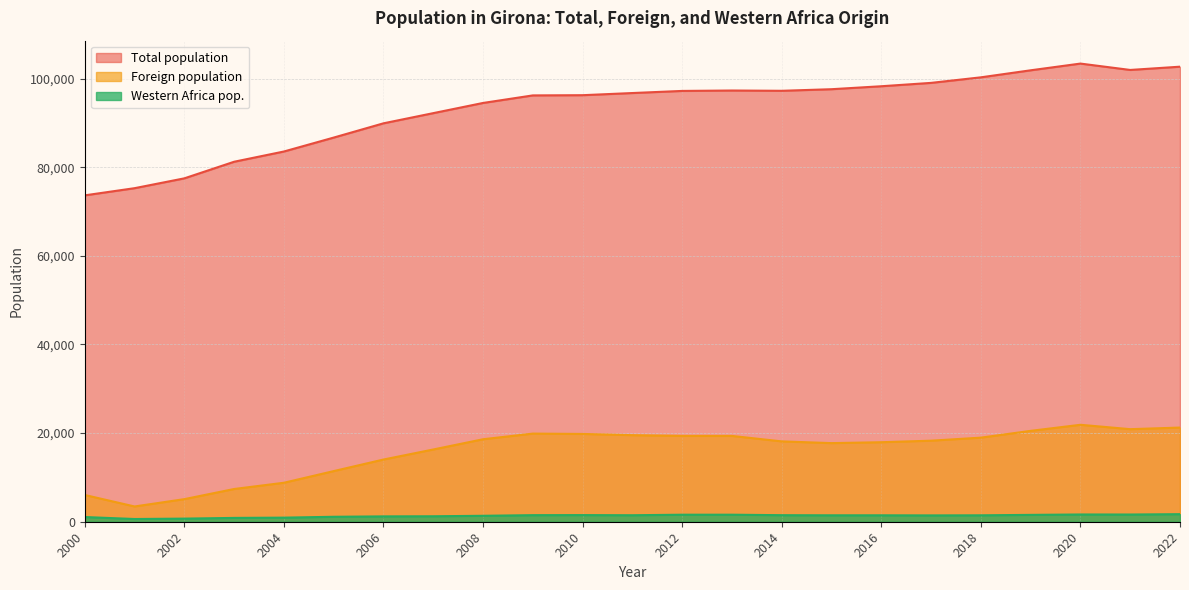

The Western Africa pop. series shows 1061 at 2000. True or false?

True